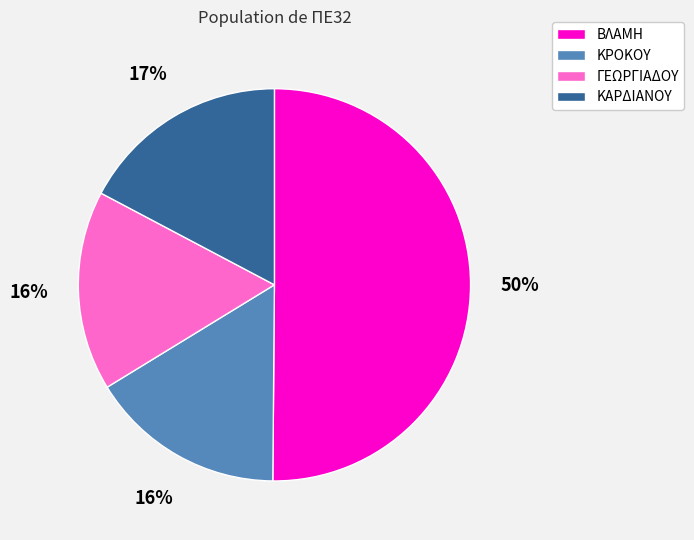

To the nearest percent, what portion does ΚΑΡΔΙΑΝΟΥ represent?

17%